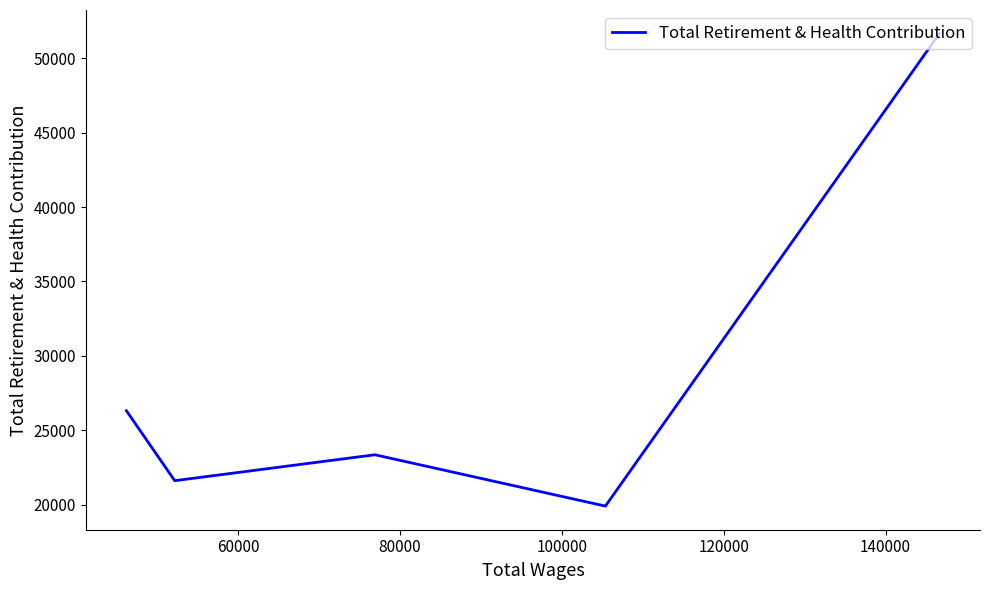

How many points are lower than both their immediate neighbors (excluding endpoints)?

2